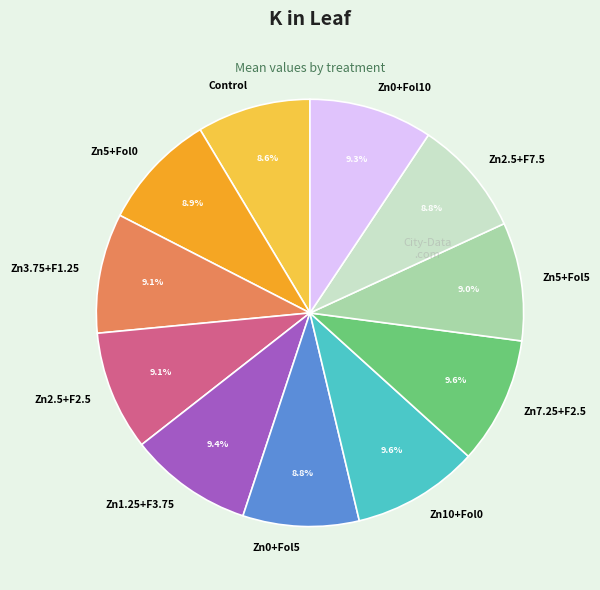

Is the sum of Zn1.25+F3.75 and Zn7.25+F2.5 greater than half?

No